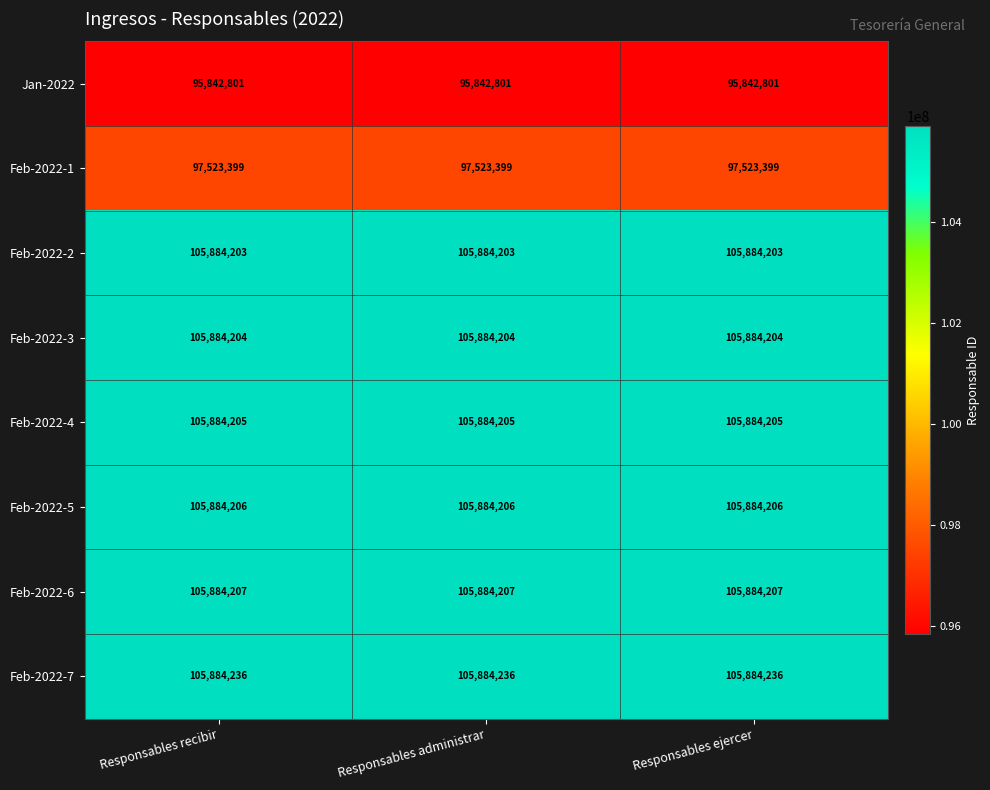

Which series has the largest total across all categories?

Feb-2022-7